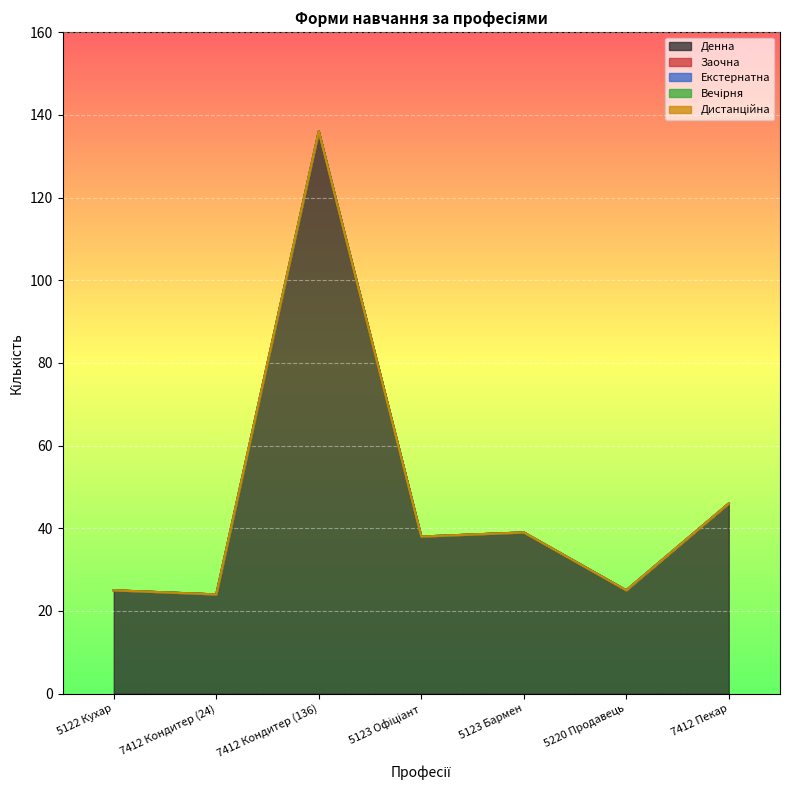

What is the label of the 3rd point from the left?

7412 Кондитер (136)